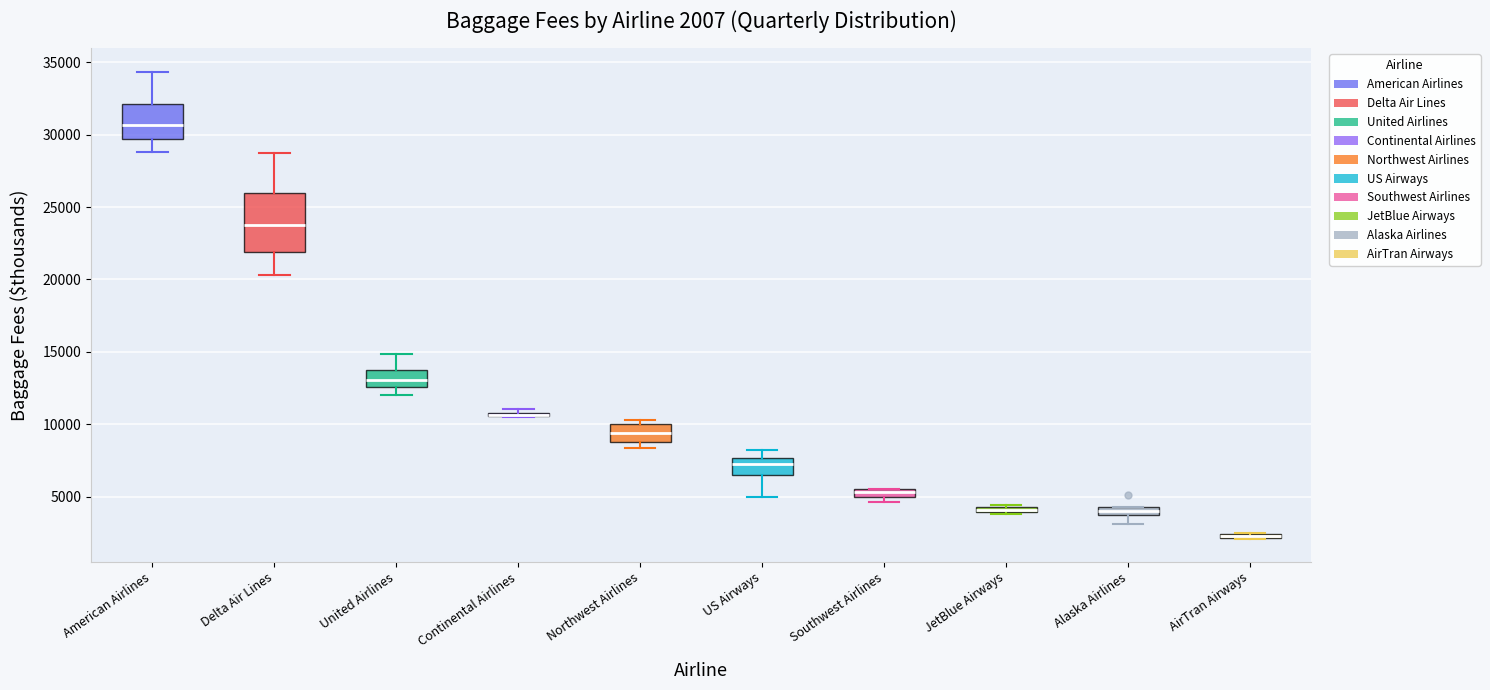

Which box is the tallest, from its lower edge to its upper edge?

Delta Air Lines